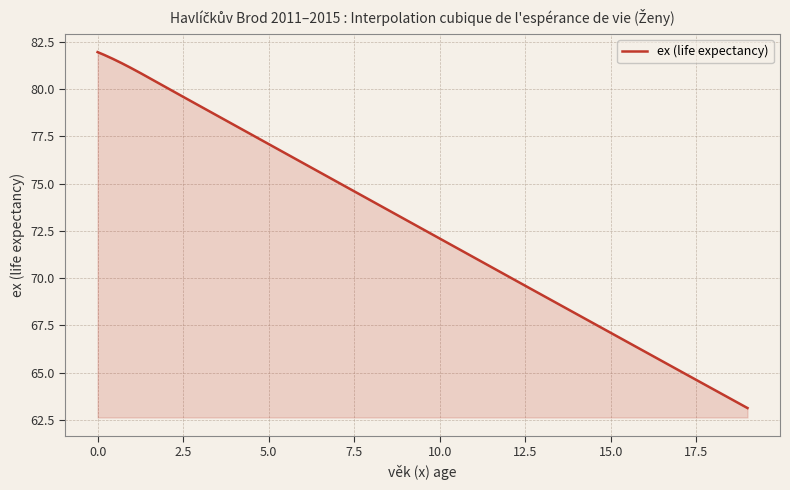

What is the smallest value displayed?

63.1